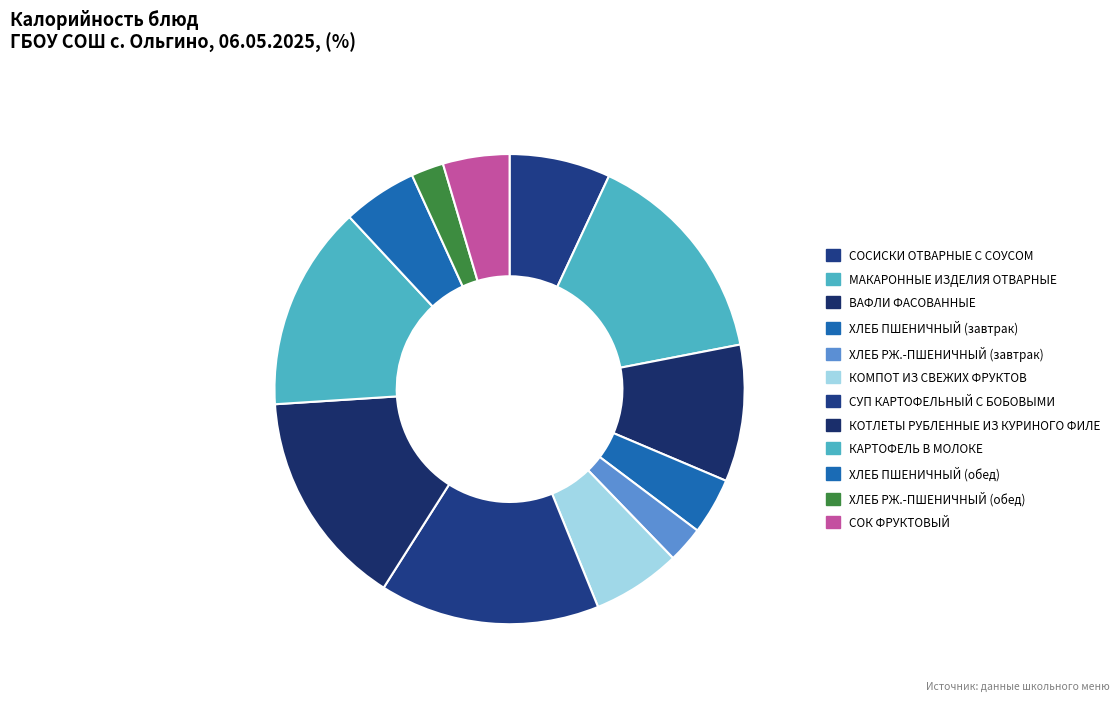

What is the total percentage of ХЛЕБ ПШЕНИЧНЫЙ (обед) and КОТЛЕТЫ РУБЛЕННЫЕ ИЗ КУРИНОГО ФИЛЕ?

20.1%